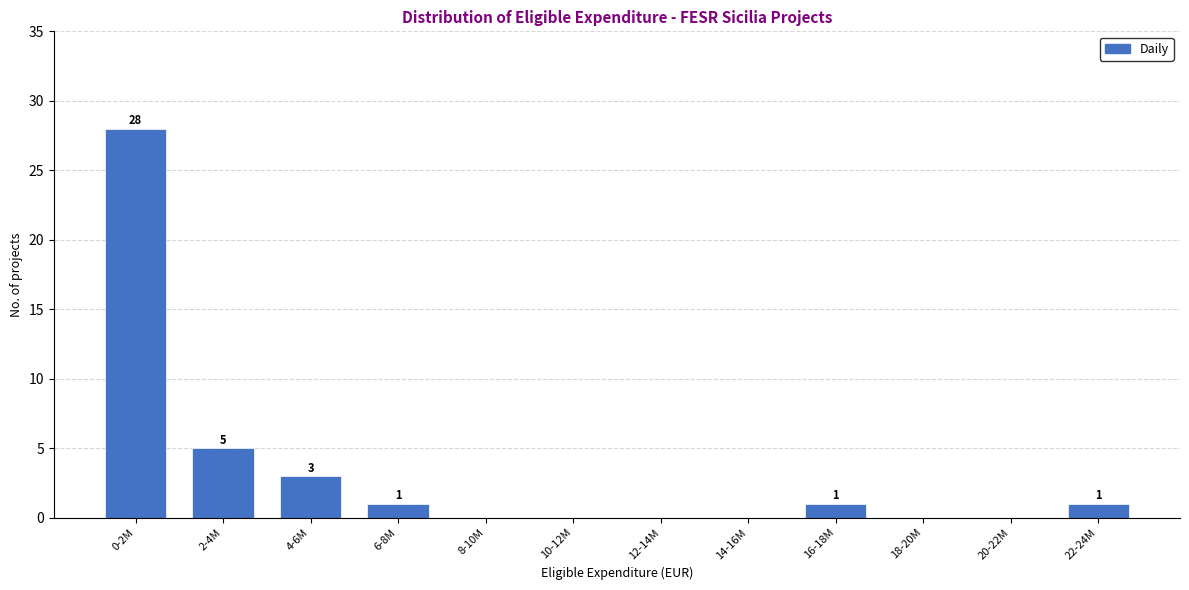

Reading left to right, transcribe all the data shown in this chart.

0-2M=28	2-4M=5	4-6M=3	6-8M=1	8-10M=0	10-12M=0	12-14M=0	14-16M=0	16-18M=1	18-20M=0	20-22M=0	22-24M=1